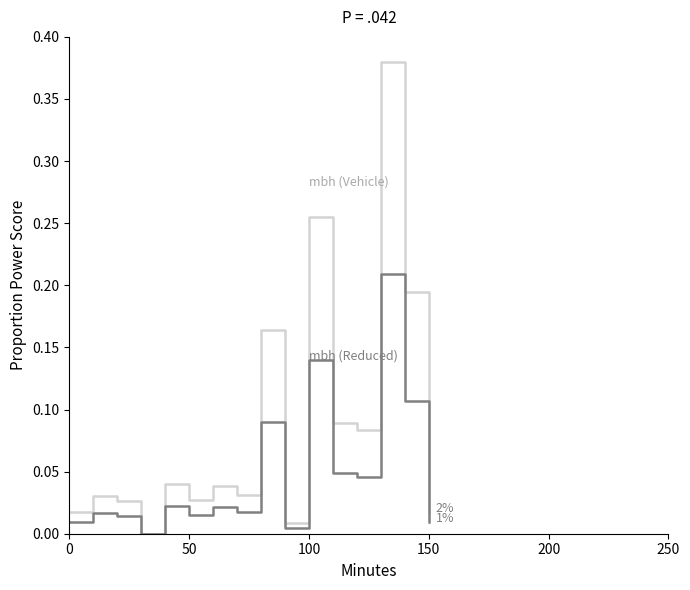

How many categories are shown in the chart?

16